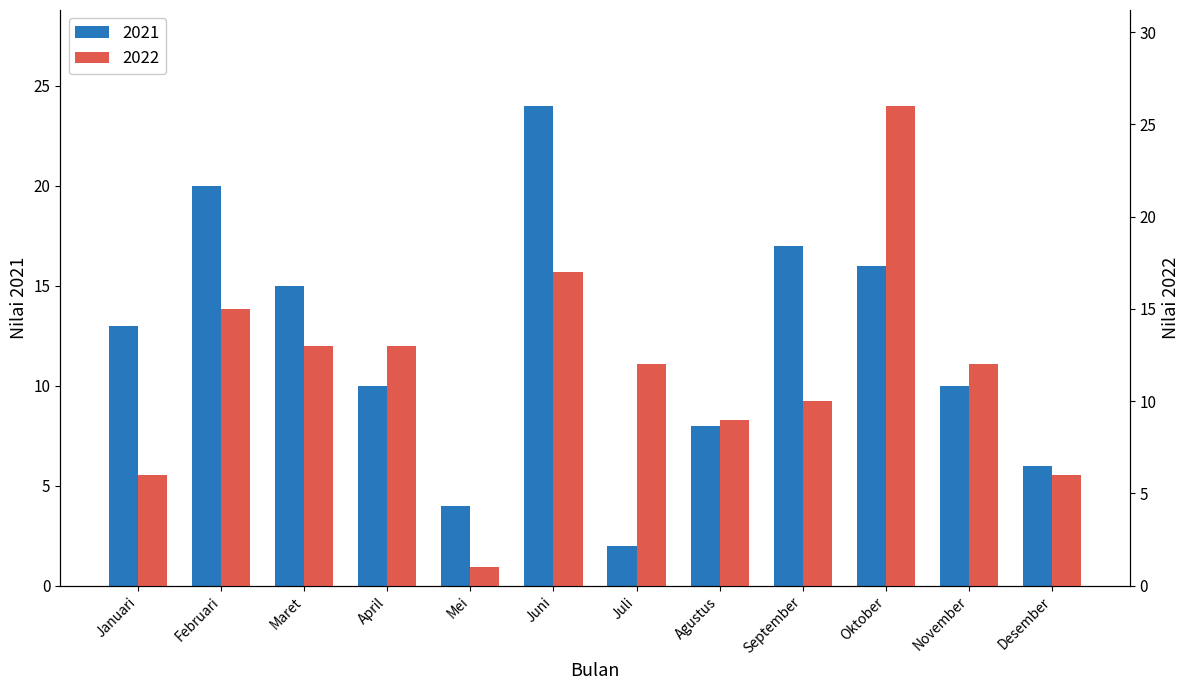

Is the value of 2021 at Juni greater than the value of 2022 at September?

Yes